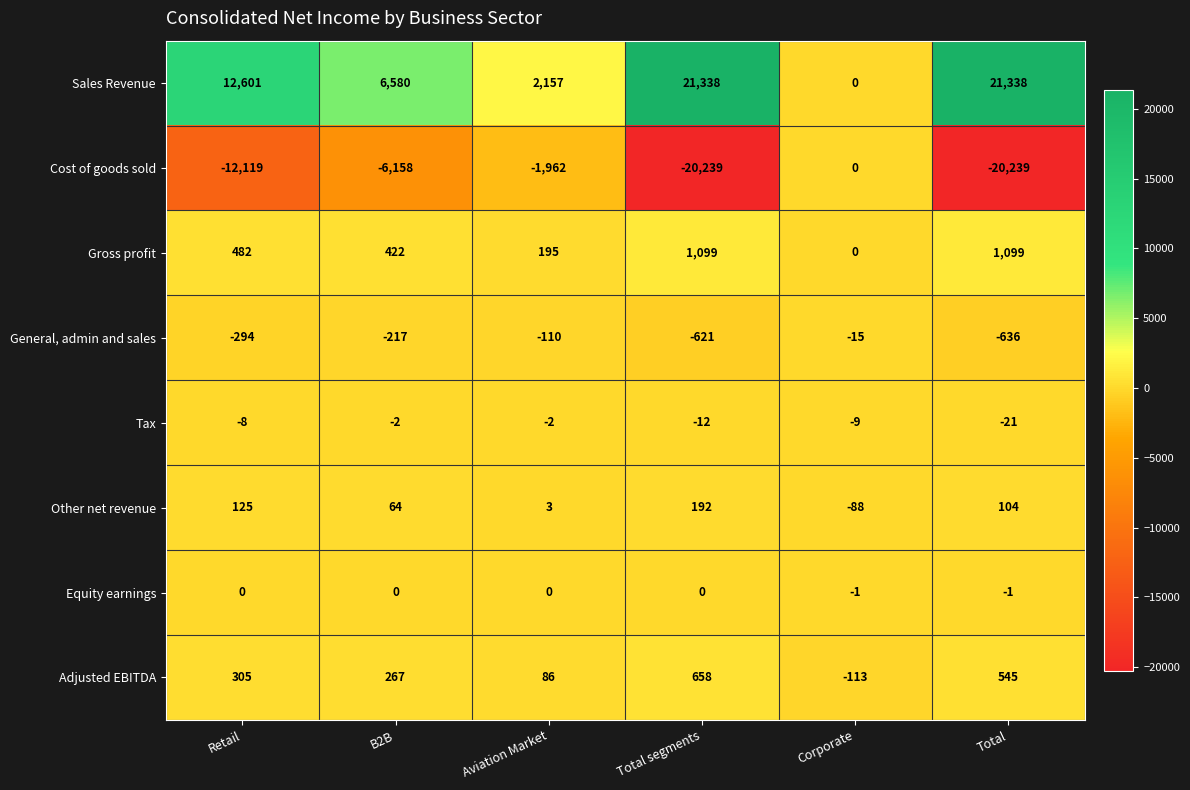

At which label does Tax reach its minimum?

Total